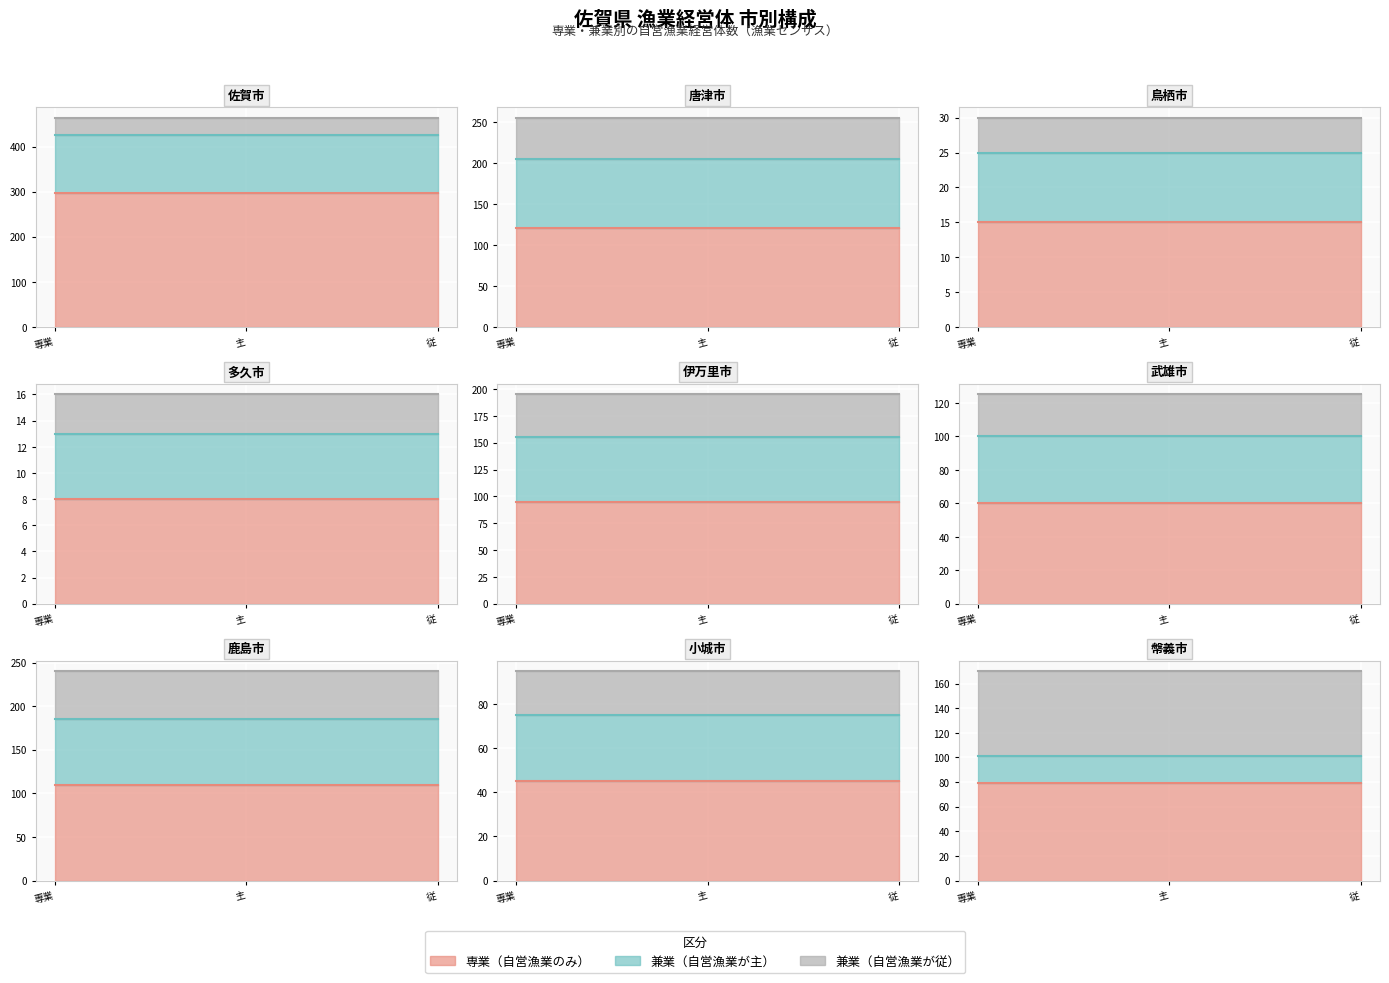

What is the minimum value for 兼業_自営漁業が主?

5